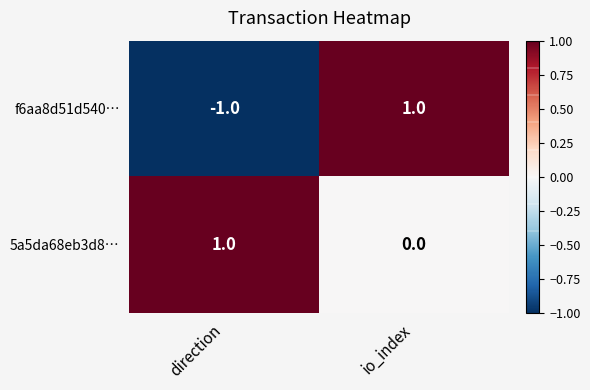

Is it true that f6aa8d51d540… equals -1 at direction?

True